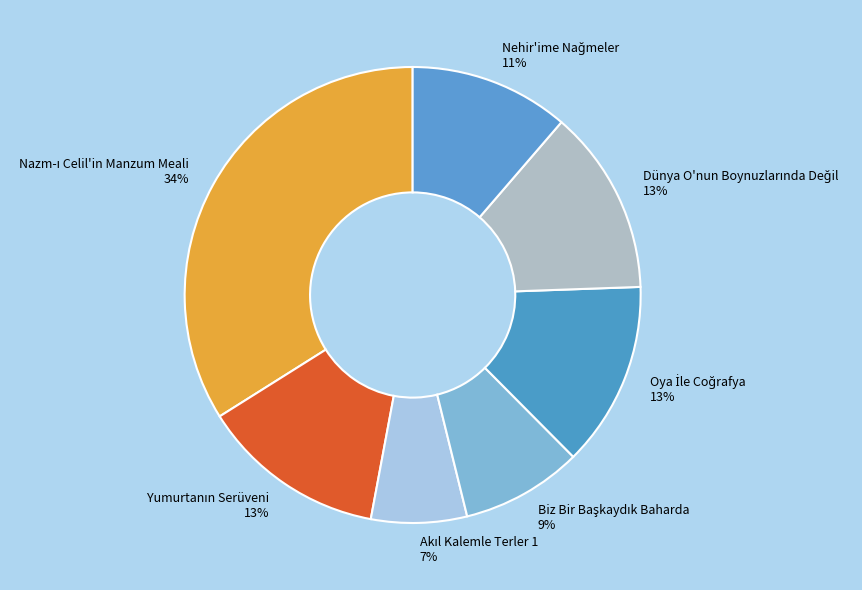

To the nearest percent, what is the difference between the largest and smallest slice percentages?

27%